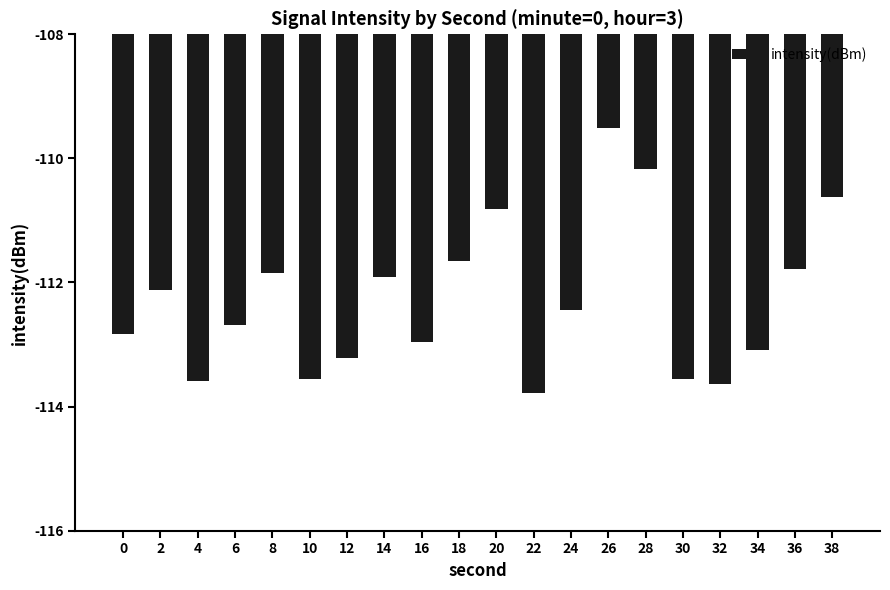

What is the difference between the maximum and minimum values?

4.3